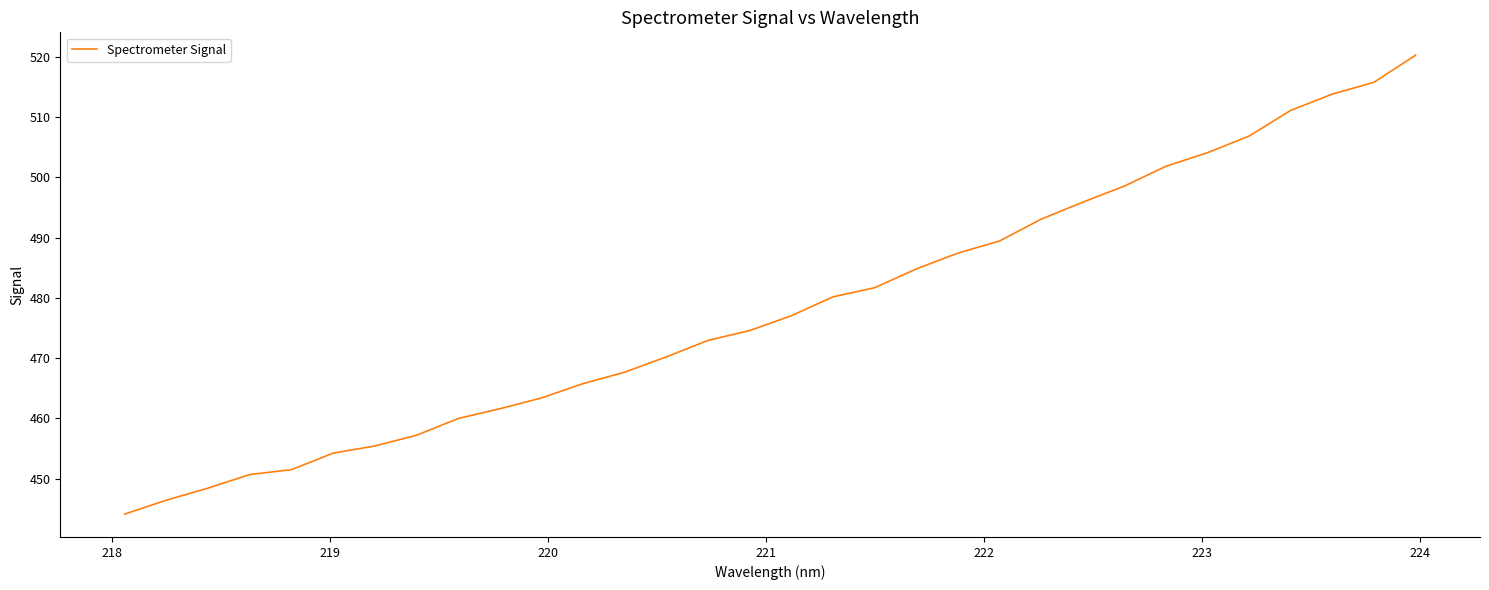

What is the minimum value shown in the chart?

444.1